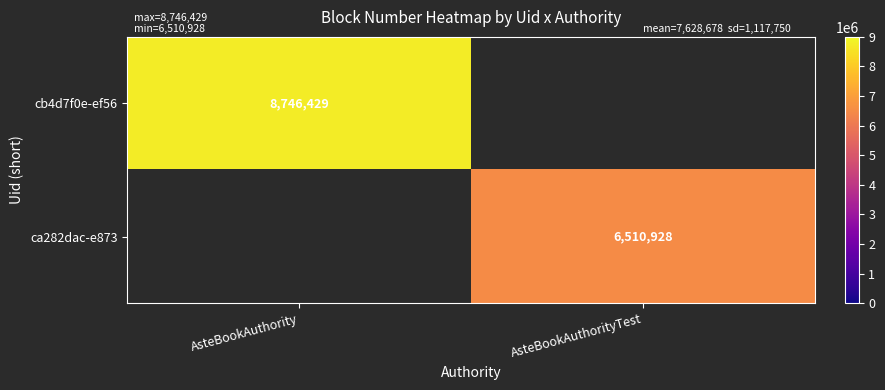

Which category has the lowest value across all series?

AsteBookAuthorityTest